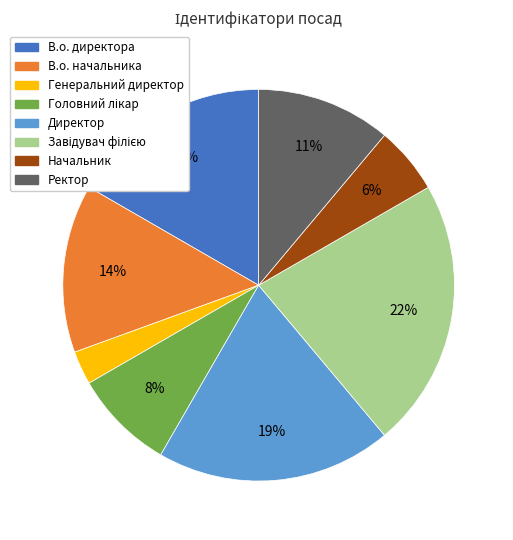

Which category has the smallest portion of the pie?

Генеральний директор